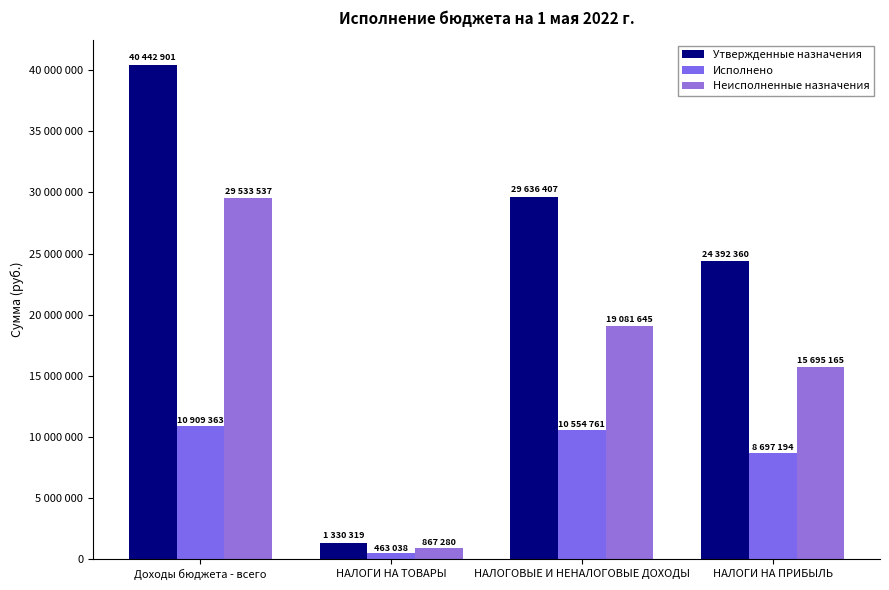

The Исполнено series shows 8697194.3 at НАЛОГИ НА ПРИБЫЛЬ. True or false?

True